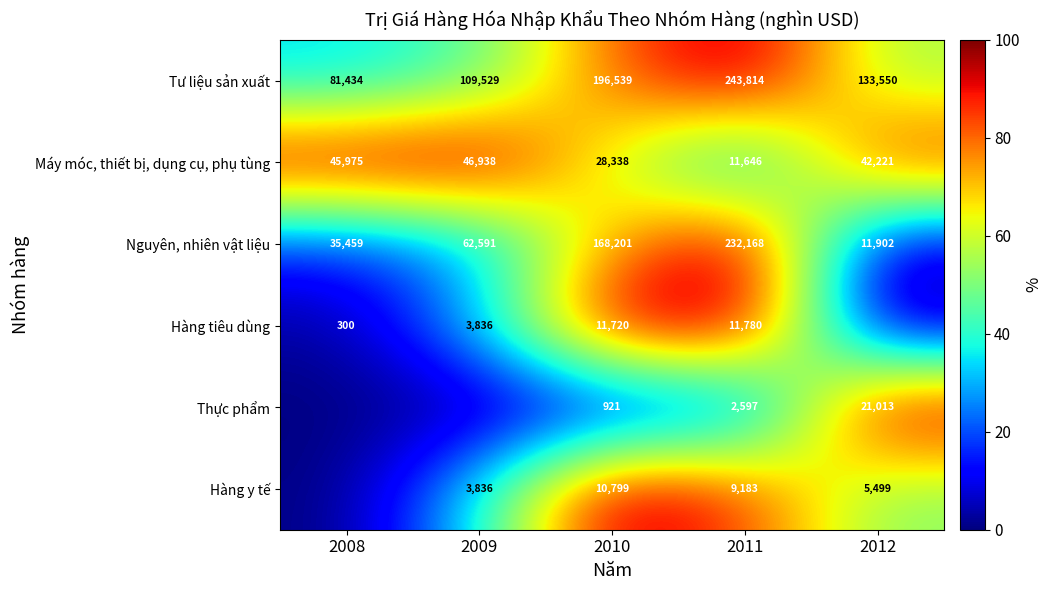

Where does the Tư liệu sản xuất series first go above 133550?

2010